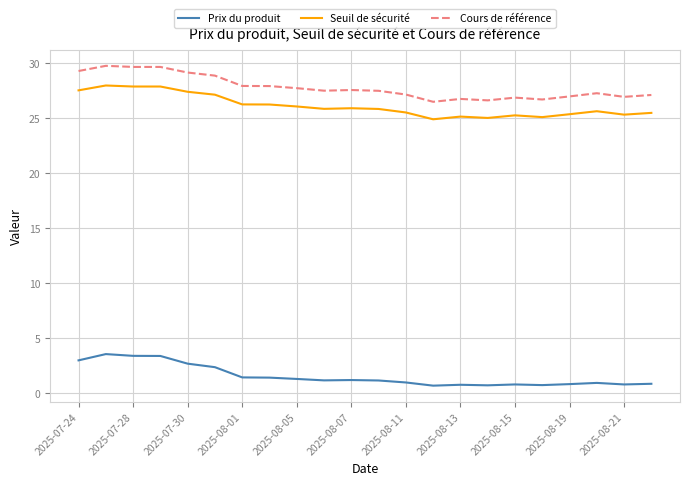

True or false: Seuil de sécurité and Cours de référence intersect in this chart.

False